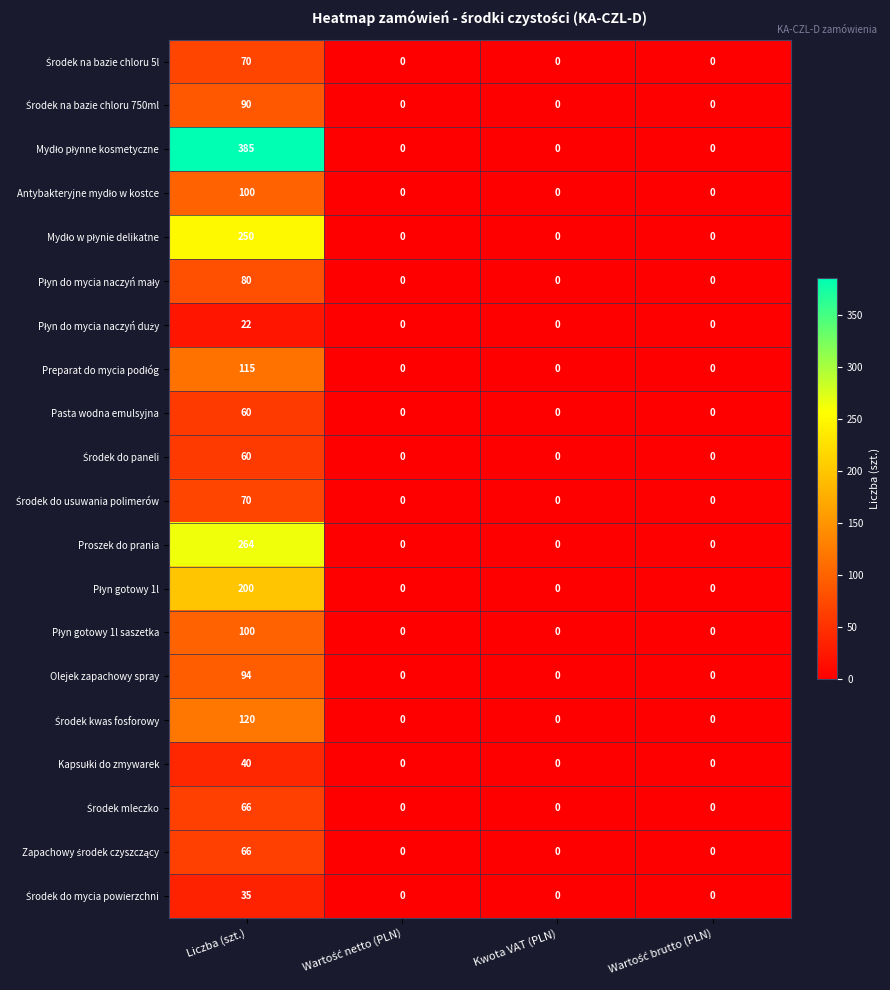

At which category is the sum across all series the highest?

Liczba (szt.)